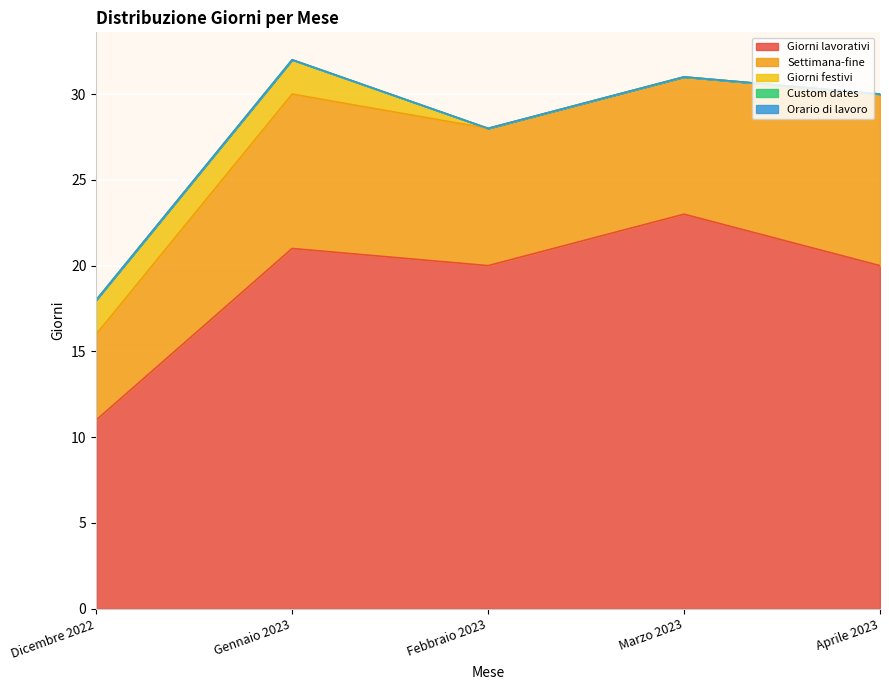

How many lines are shown in the chart?

5